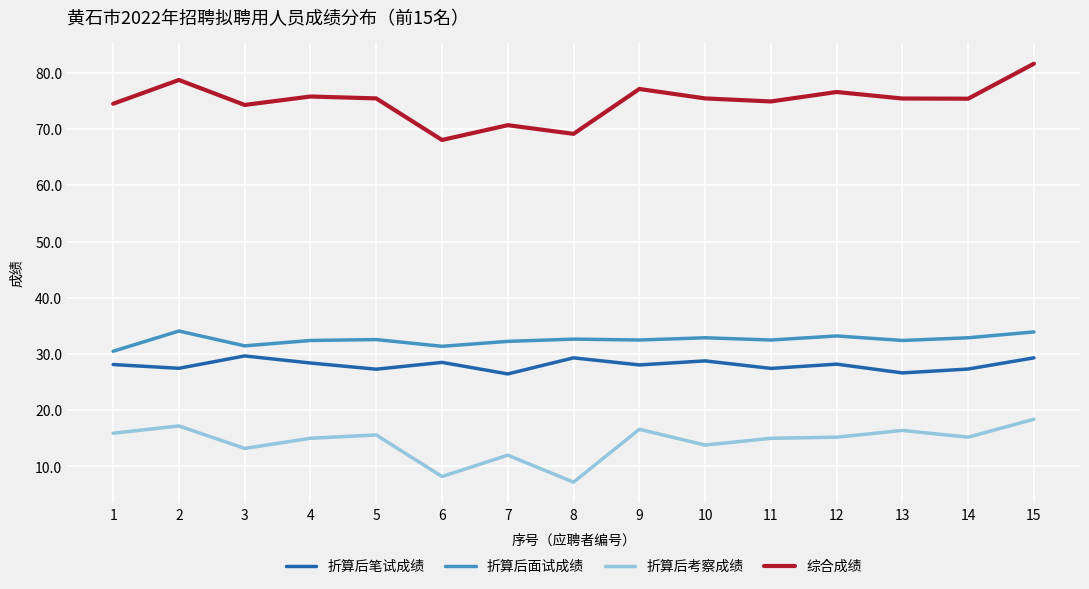

Which series has the widest spread of values?

综合成绩